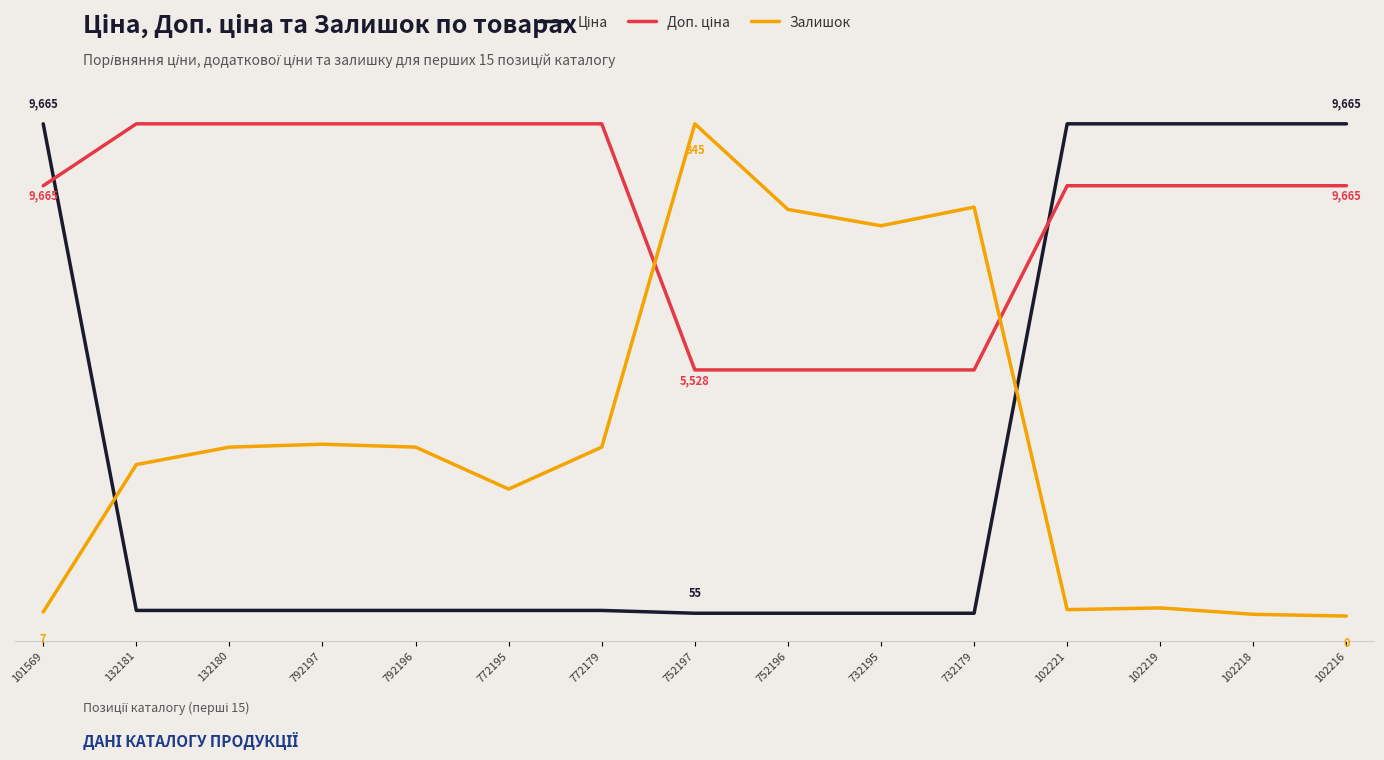

What position from the right is 772179?

9